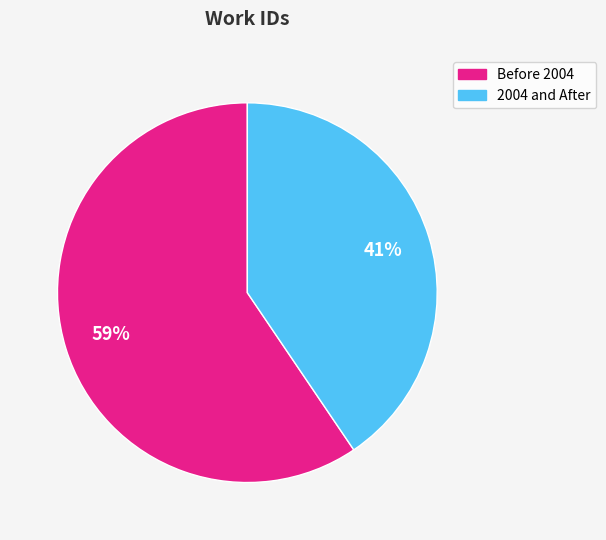

Does any single category account for the majority?

Yes